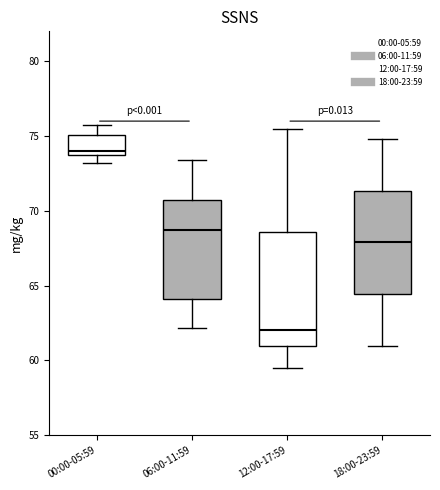

Reading left to right, transcribe this box plot: for each box, give where its median line is, the range the box spans, and where its two whiskers end, as read against the y-axis. The values are not printed on the chart, so give them approximately, as read against the axis.

00:00-05:59: median 74.0, box 73.5 to 75.0, whiskers 73.0 to 76.0
06:00-11:59: median 68.5, box 64.0 to 71.0, whiskers 62.0 to 73.5
12:00-17:59: median 62.0, box 61.0 to 68.5, whiskers 59.5 to 75.5
18:00-23:59: median 68.0, box 64.5 to 71.5, whiskers 61.0 to 75.0